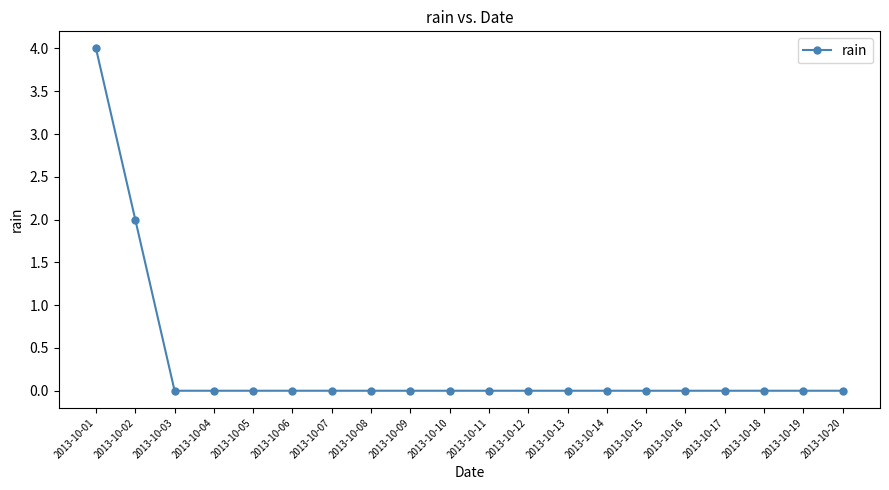

What is the sum of all values?

6